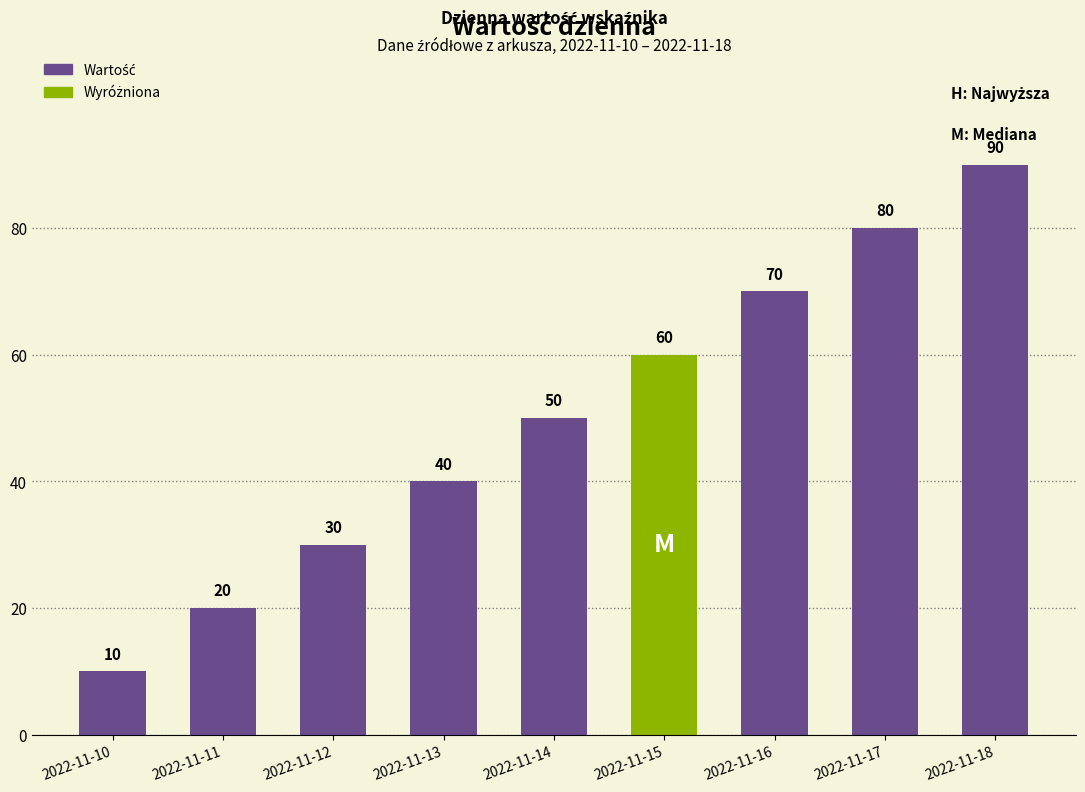

List the labels in order of value, largest first.

2022-11-18, 2022-11-17, 2022-11-16, 2022-11-15, 2022-11-14, 2022-11-13, 2022-11-12, 2022-11-11, 2022-11-10